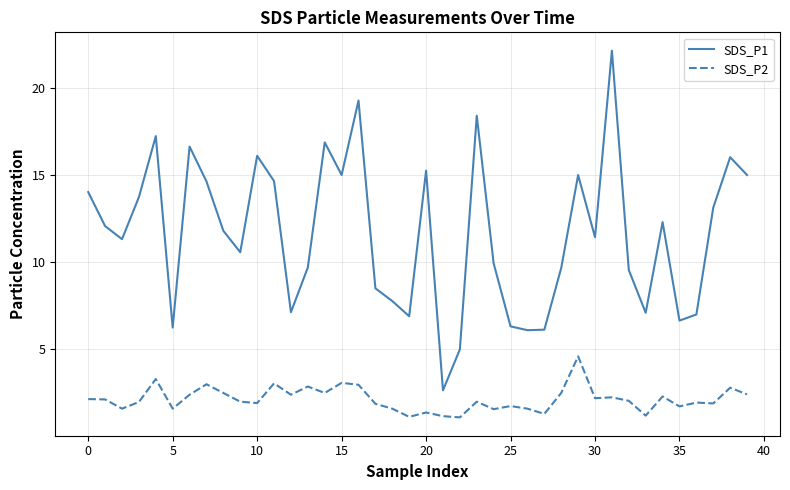

True or false: SDS_P2 and SDS_P1 intersect in this chart.

False